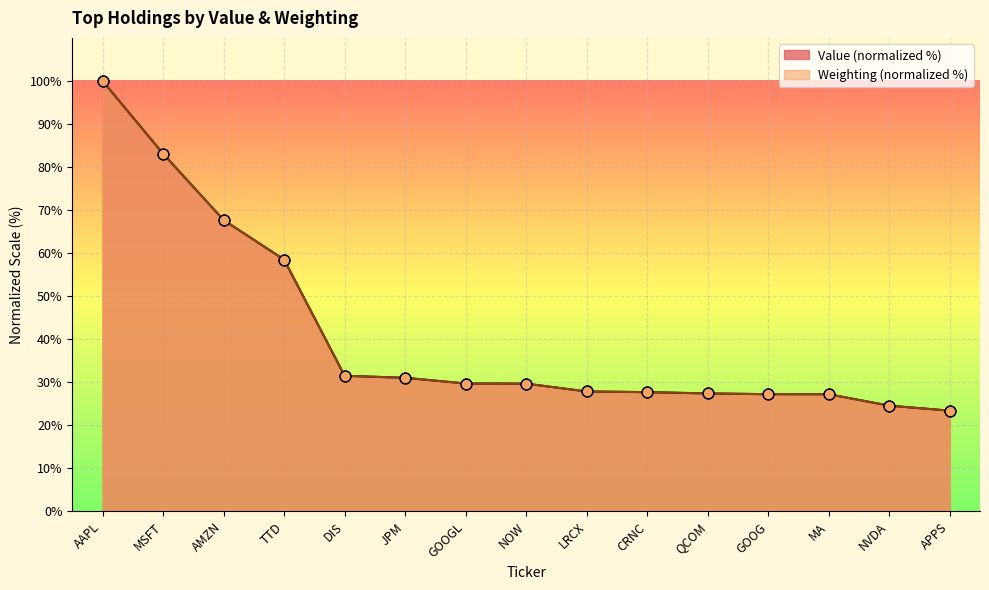

Is the value of Value at GOOG greater than the value of Weighting at LRCX?

No